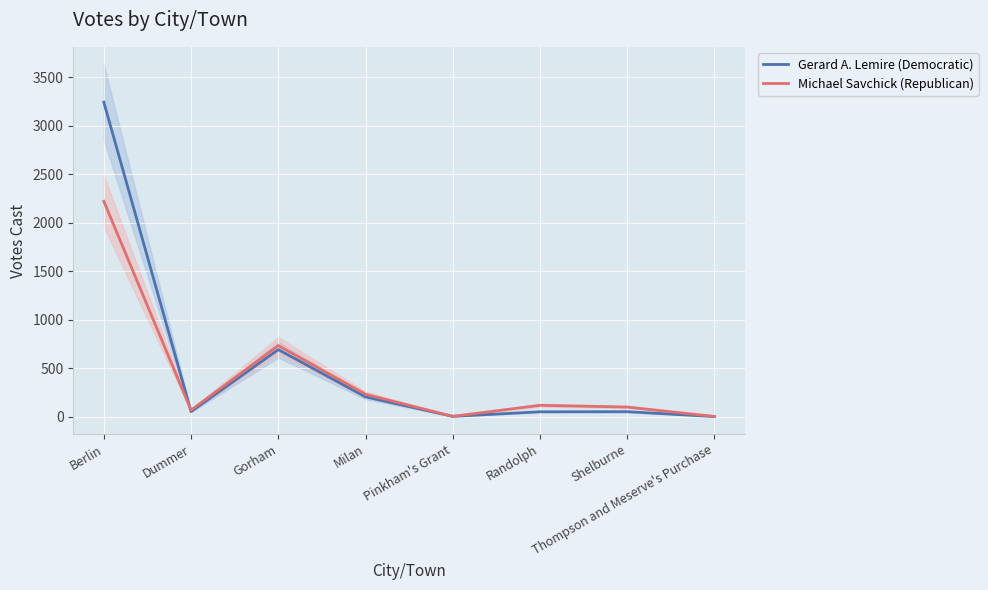

What is the difference between the highest and lowest values at Dummer?

15